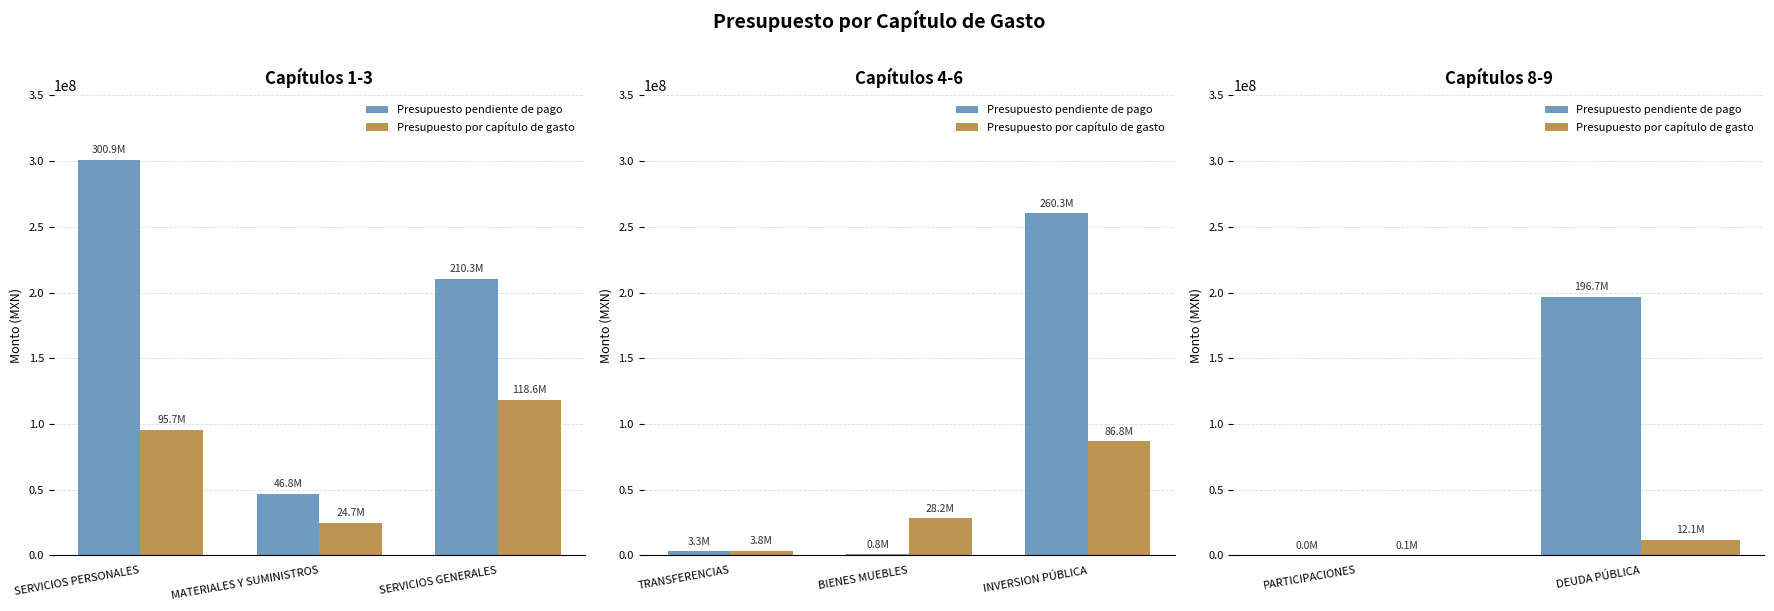

What are all the series names shown in the legend?

Presupuesto pendiente de pago, Presupuesto por capítulo de gasto